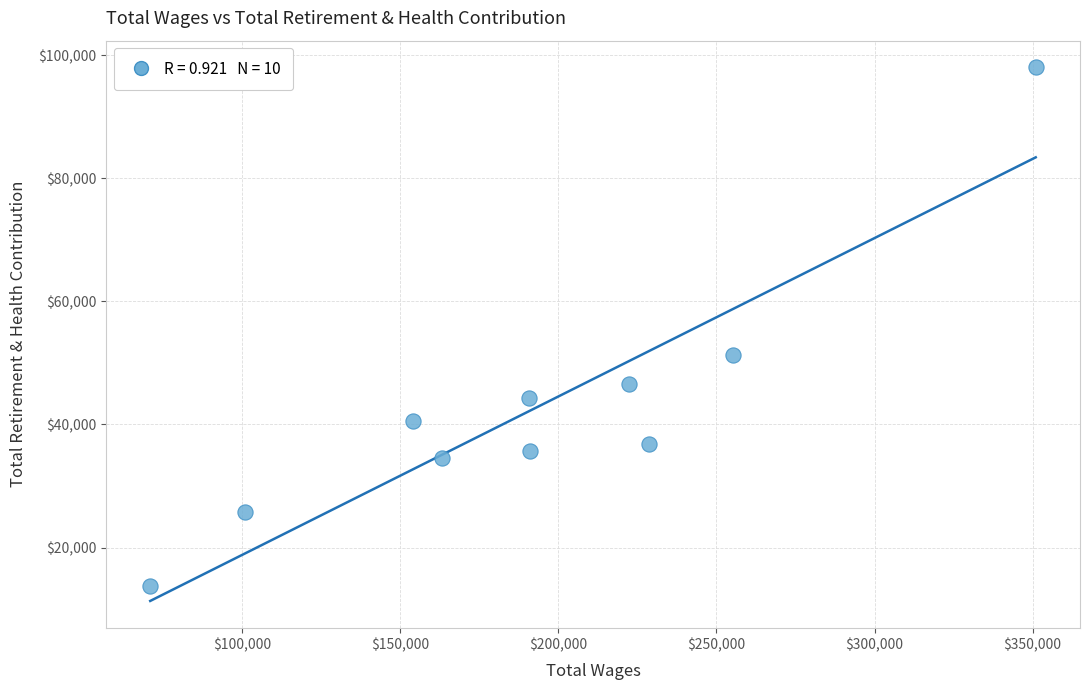

What is the average X value?

192802